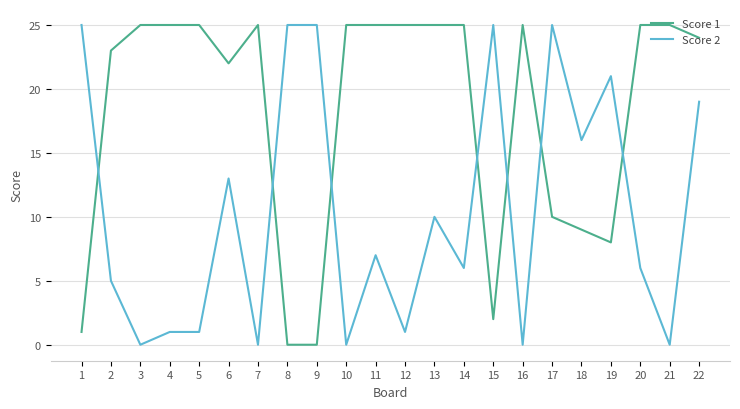

True or false: Score 1 and Score 2 intersect in this chart.

True